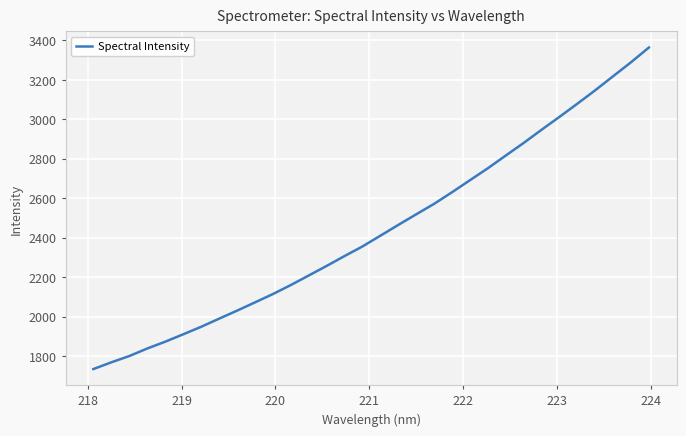

What is the difference between the maximum and minimum values?

1630.5